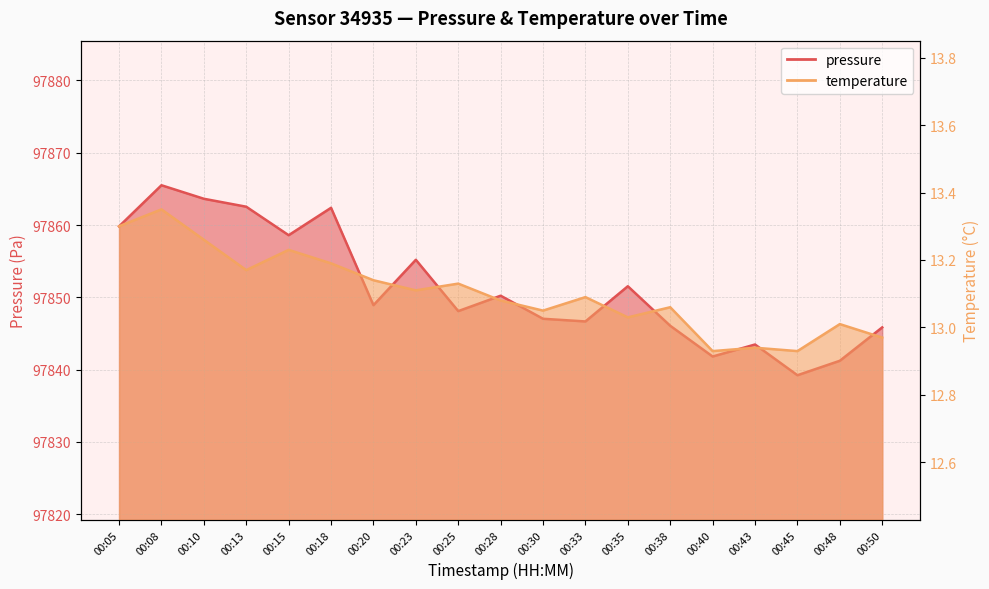

Where does the temperature series first go above 13?

00:05